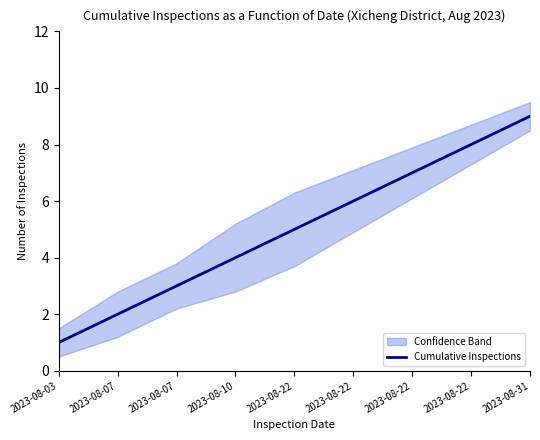

How many data points are less than 5?

4